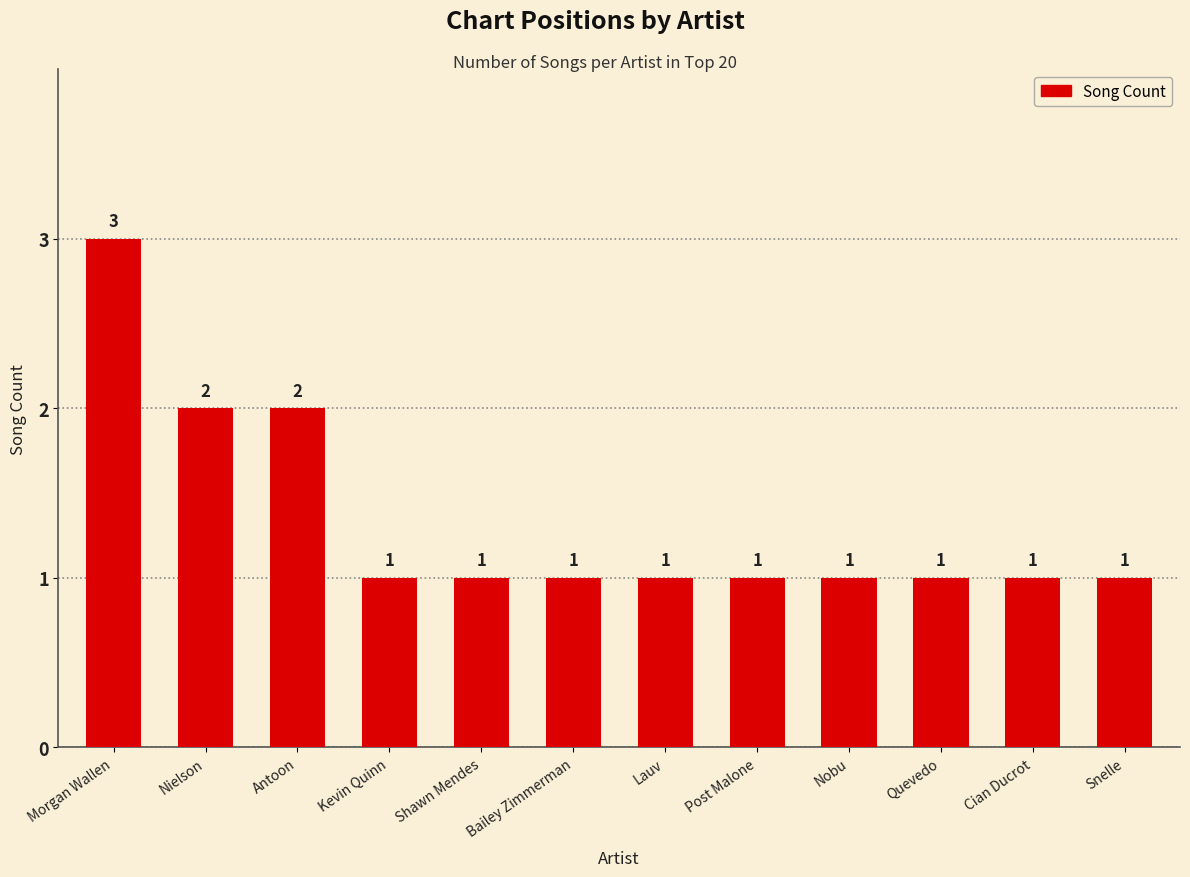

The value at Lauv is 2. True or false?

False